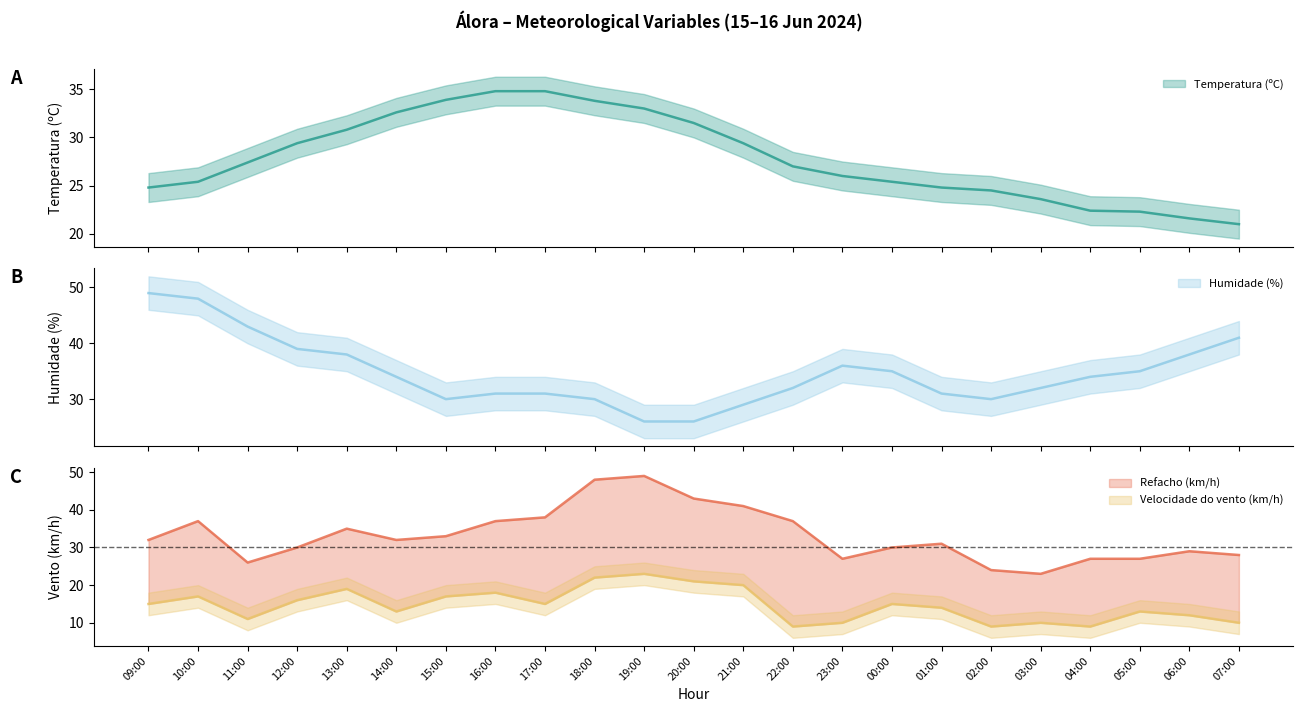

What is the value of the Temperatura (ºC) point at the 9th from the left?

34.8